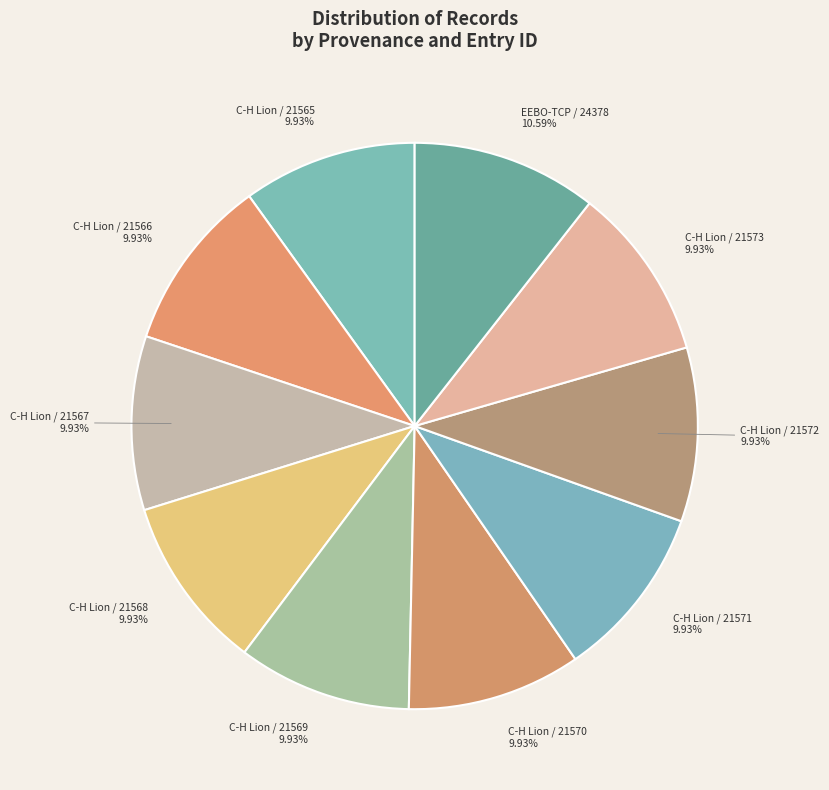

To the nearest percent, what portion does C-H Lion / 21567 represent?

10%